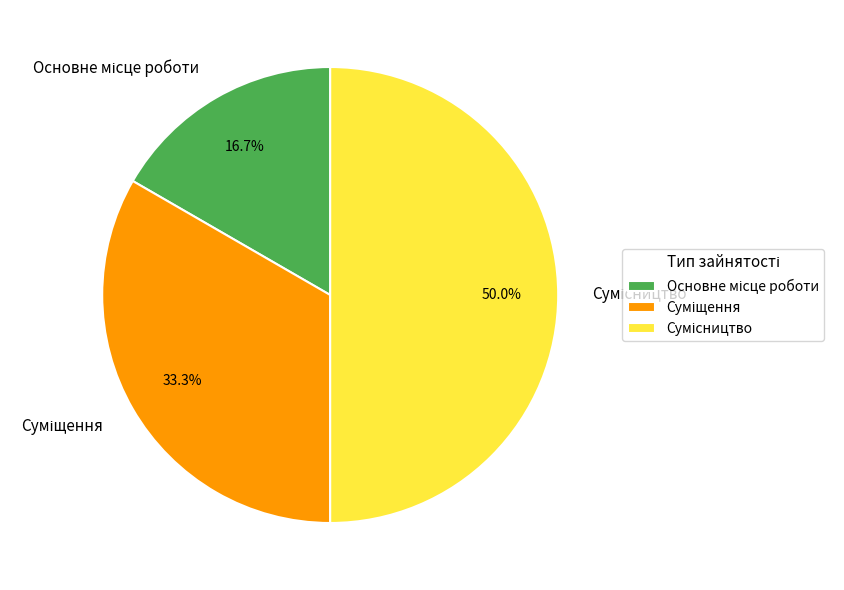

How many segments does this pie chart have?

3